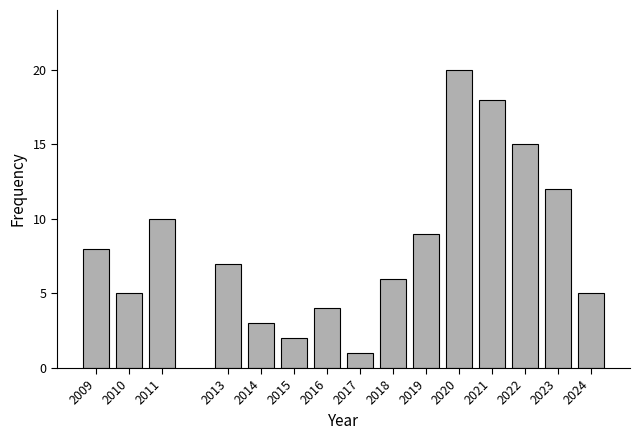

Reading left to right, transcribe all the data shown in this chart.

8	5	10	7	3	2	4	1	6	9	20	18	15	12	5